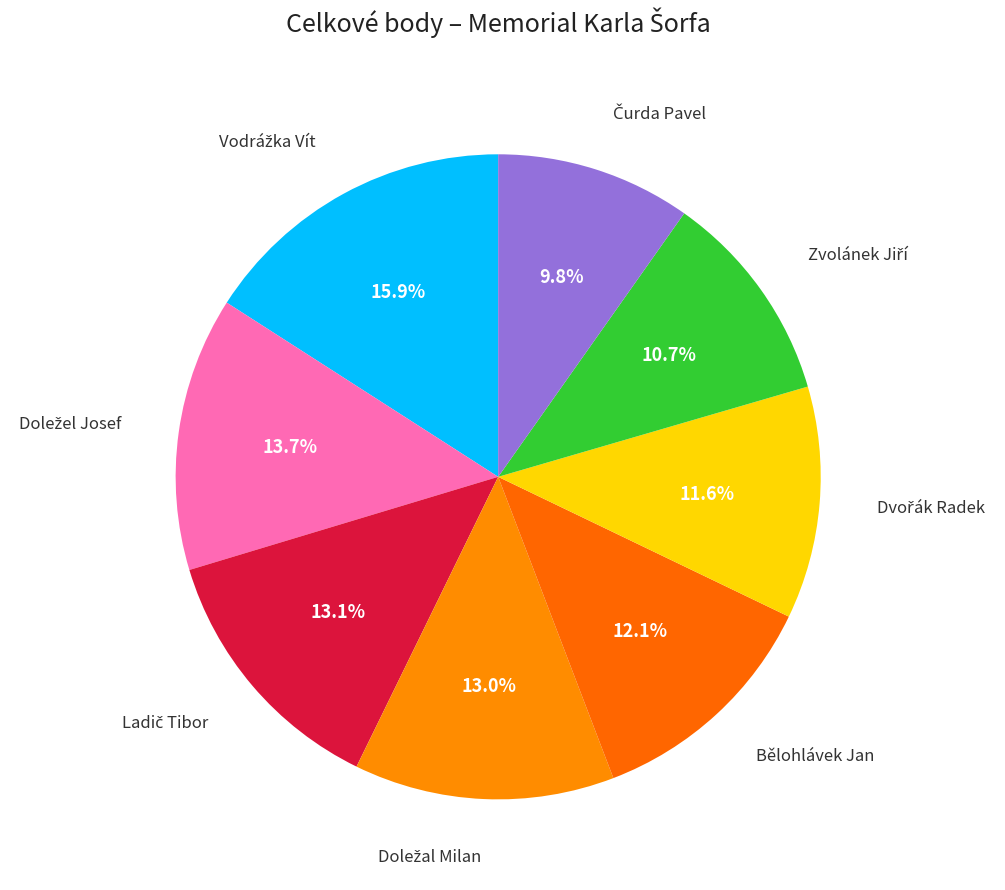

How many segments does this pie chart have?

8